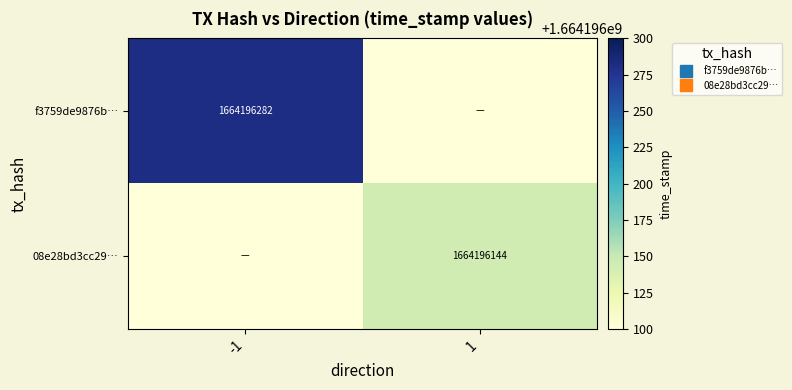

True or false: 08e28bd3cc290e259b123db25cd157fa5142b11 has a value of 467274011 at 1.

False